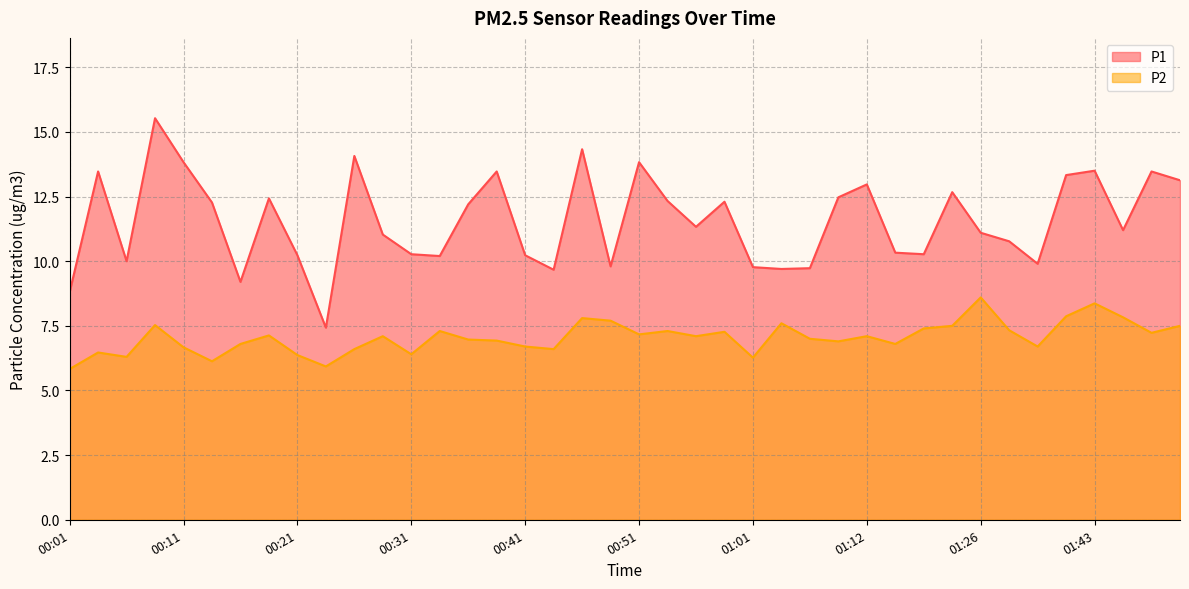

At which category does P2 reach its first local valley?

00:06